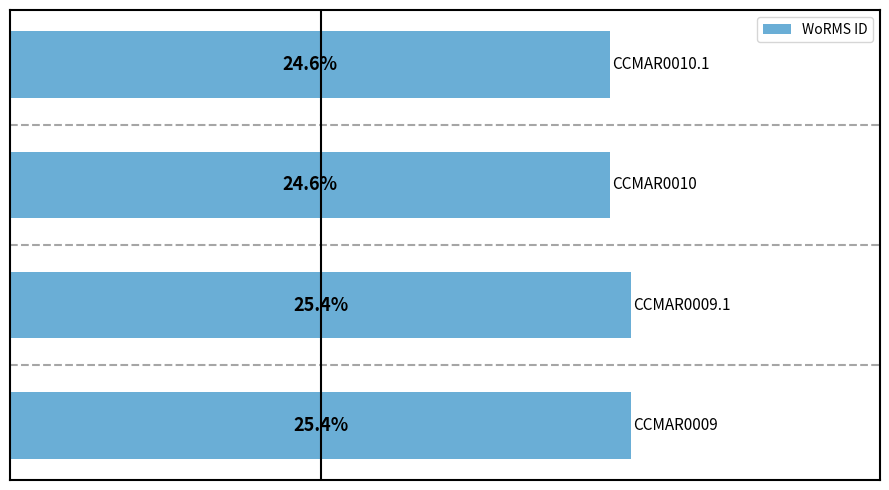

Are the bars horizontal?

Yes